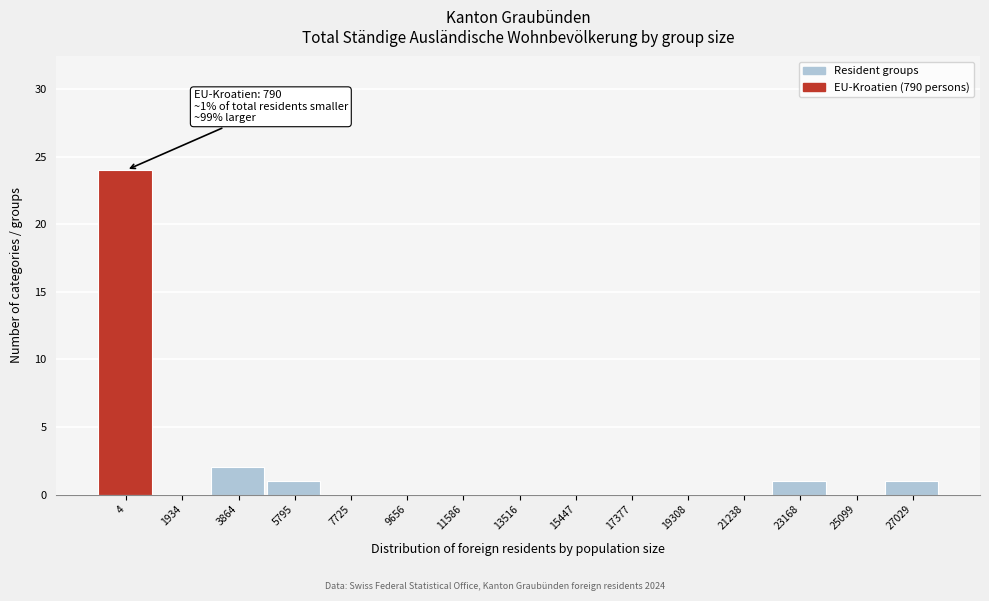

Reading left to right, transcribe all the data shown in this chart.

4=24	1934=0	3864=2	5795=1	7725=0	9656=0	11586=0	13516=0	15447=0	17377=0	19308=0	21238=0	23168=1	25099=0	27029=1